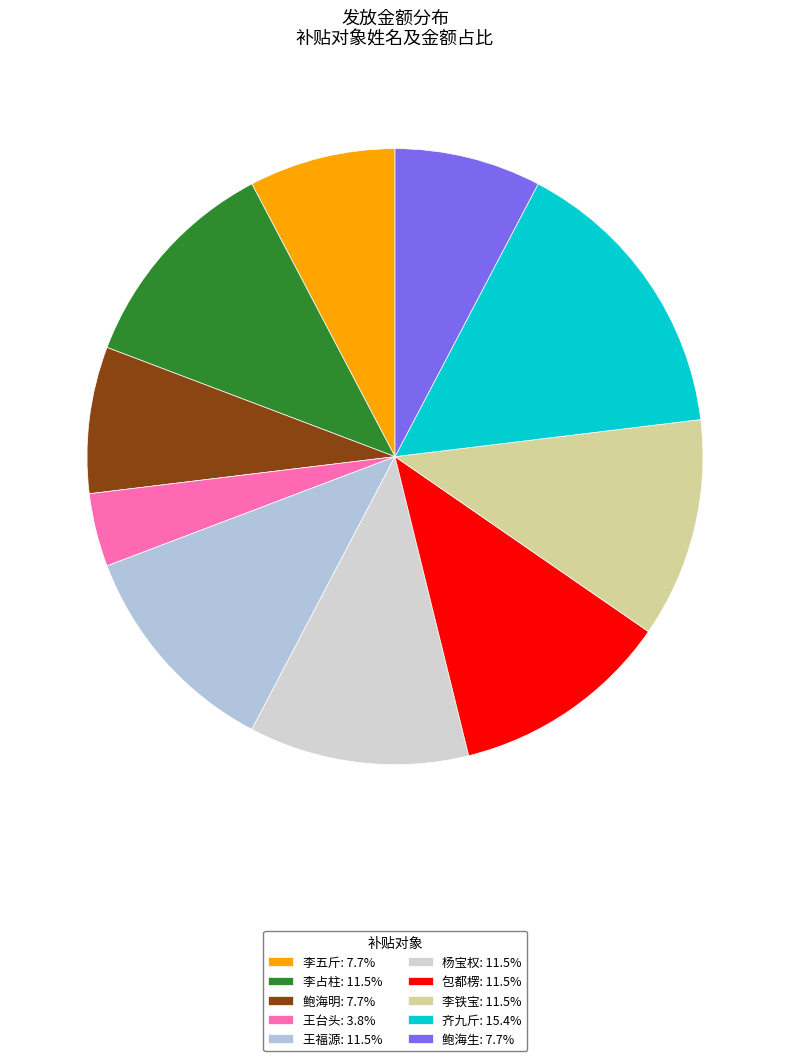

Count the number of slices in the pie.

10